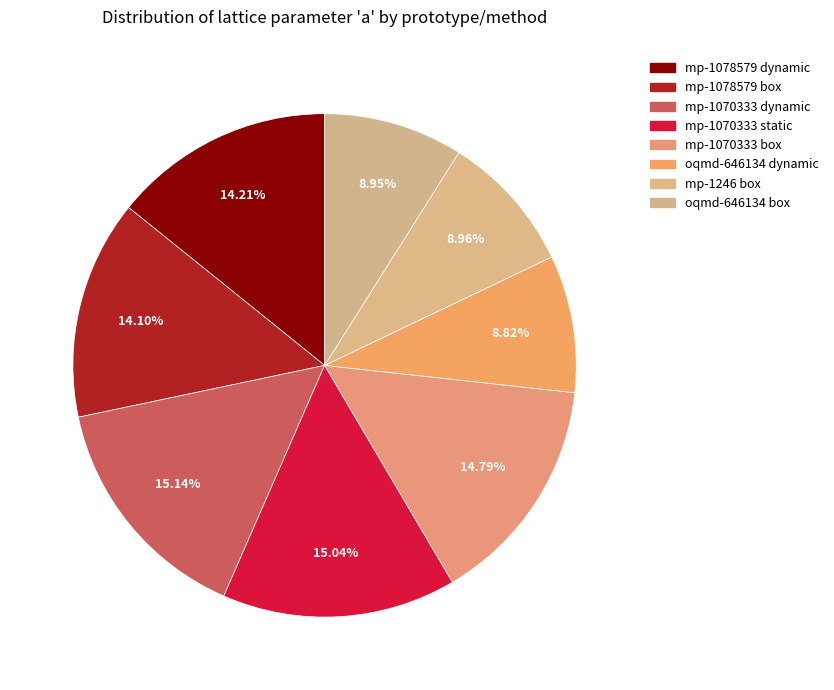

Which category has the smallest portion of the pie?

oqmd-646134 dynamic